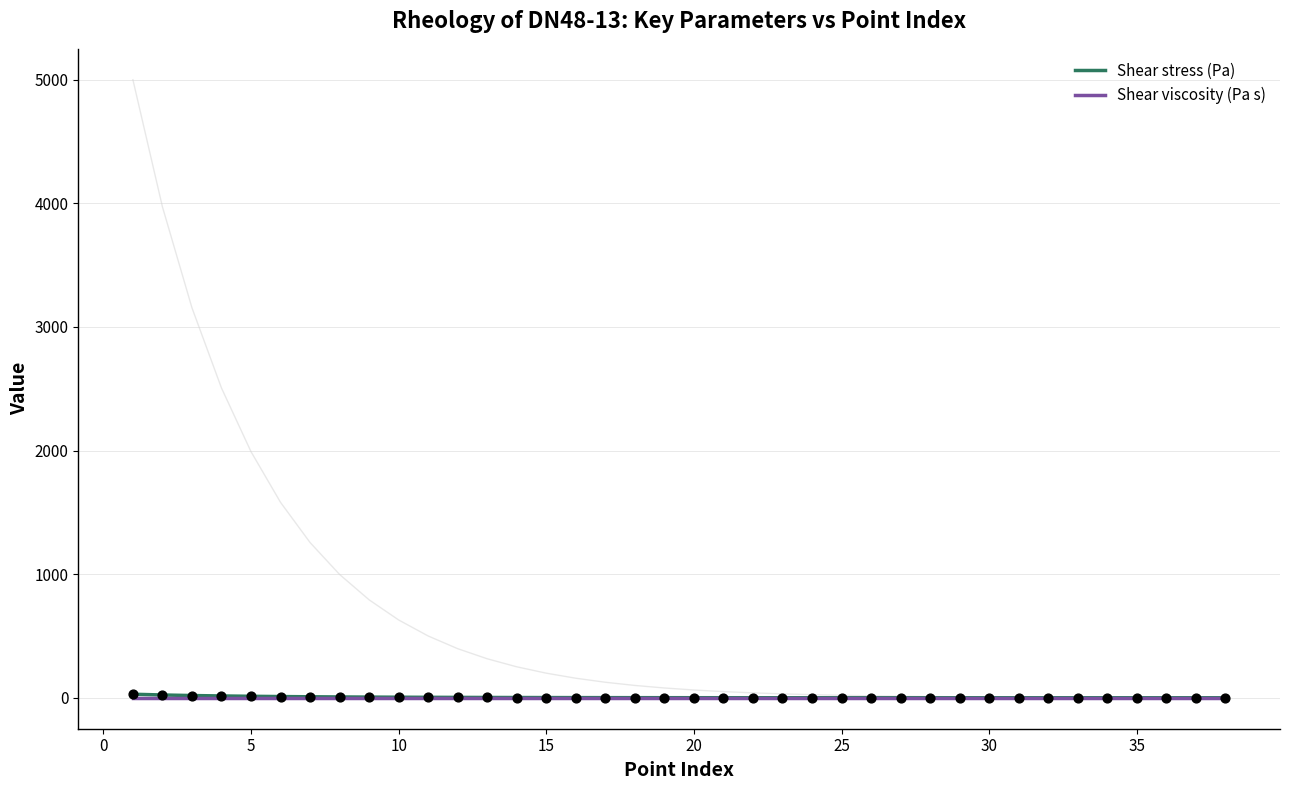

What is the total value across all series at 0?

22.6